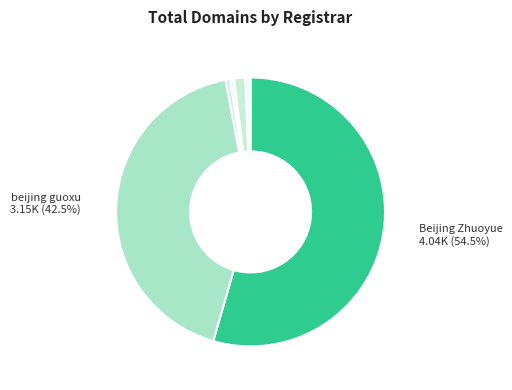

To the nearest percent, what is the average slice percentage?

14%